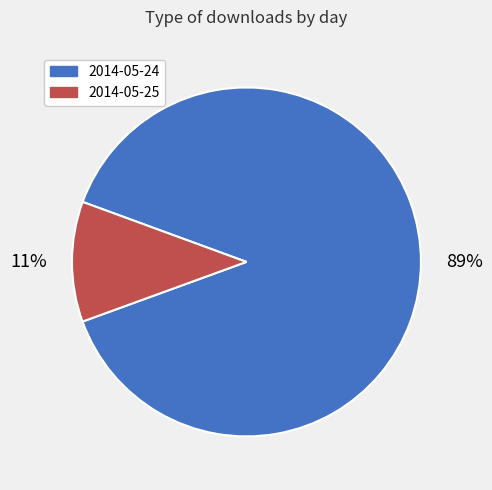

Which category has the biggest portion of the pie?

2014-05-24